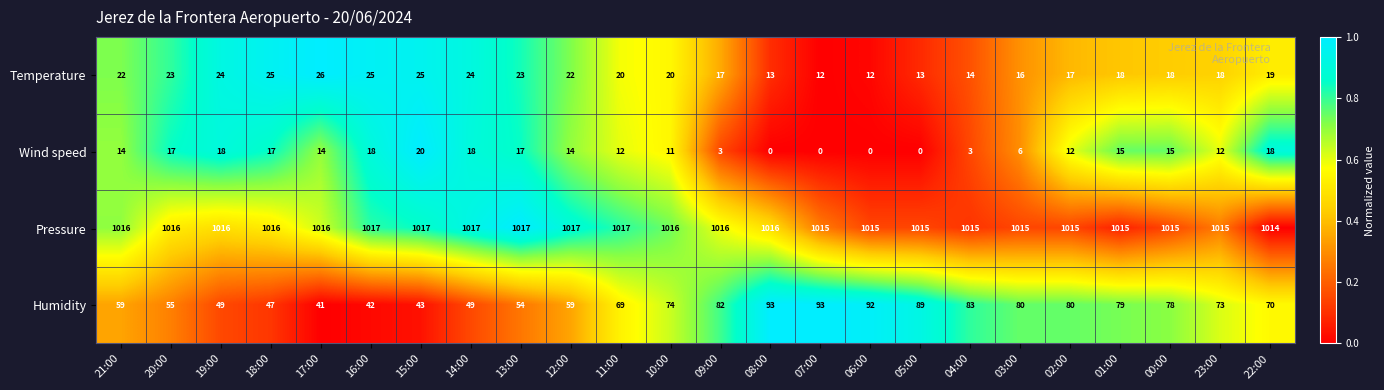

List the series in order of their peak value, highest first.

Pressure, Humidity, Temperature, Wind speed